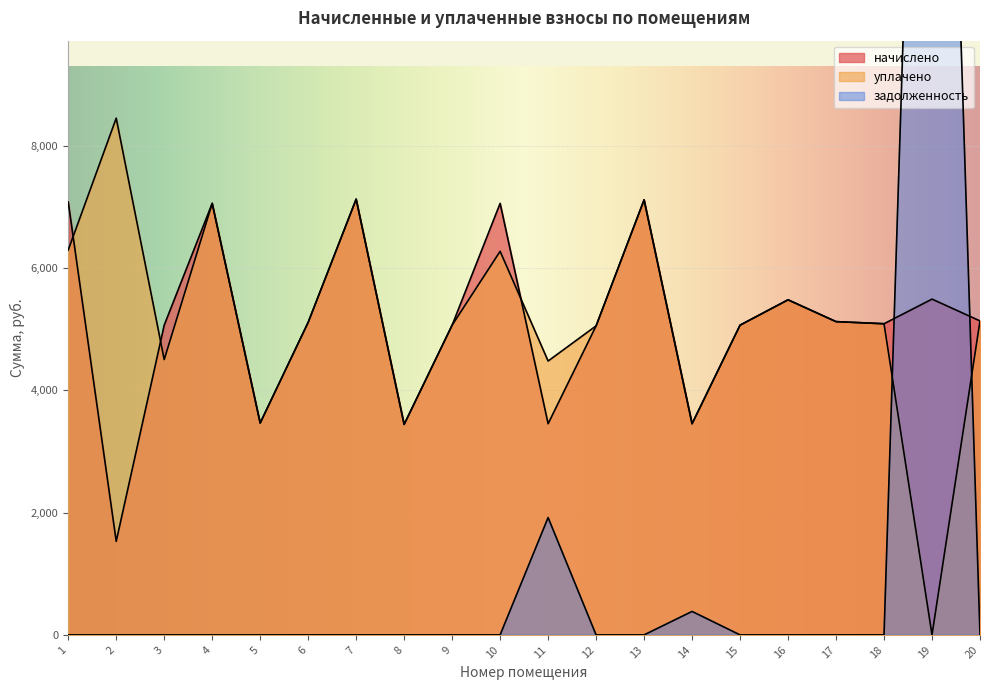

Which category has the highest value in the задолженность series?

19